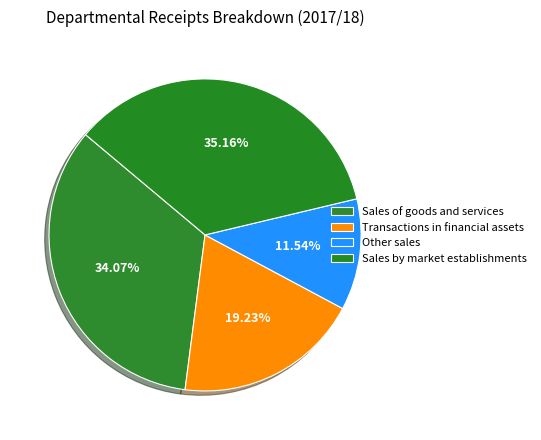

How many slices are in this pie chart?

4